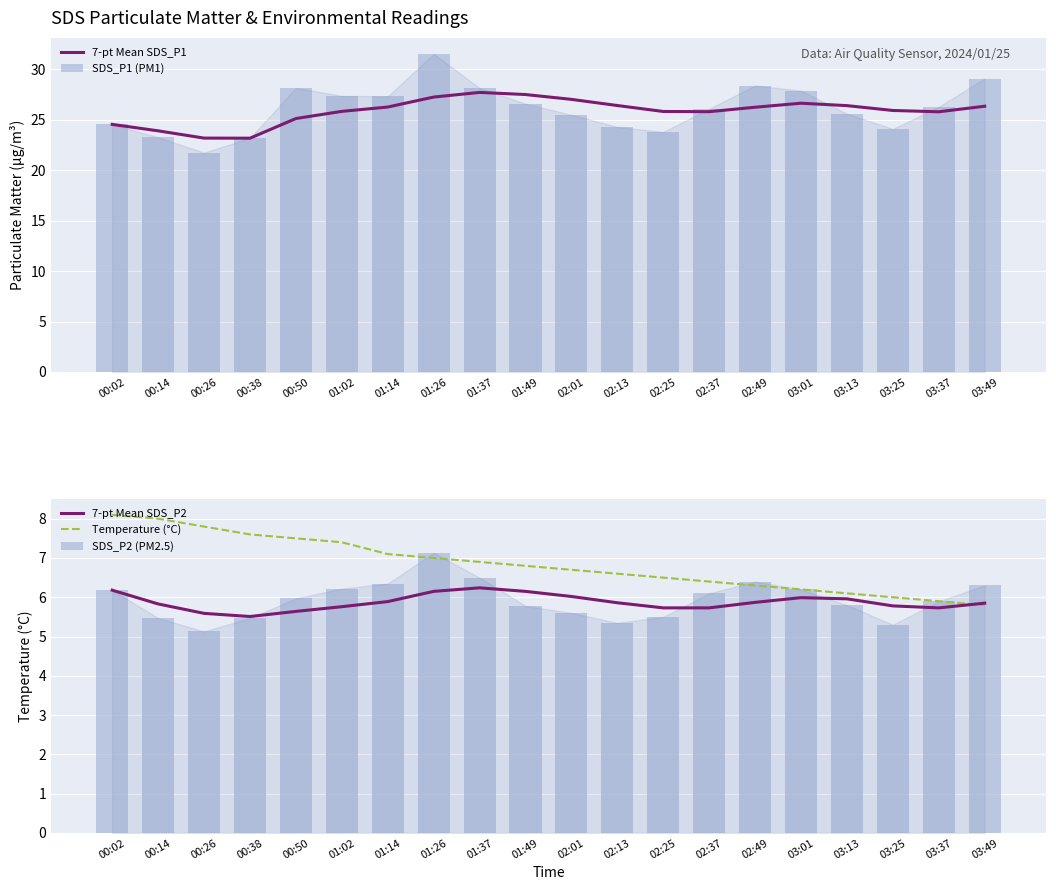

Reading left to right, extract all data points from this chart.

7-pt Mean SDS_P1: 00:02=24.6	00:14=23.9	00:26=23.2	00:38=23.2	00:50=25.1	01:02=25.8	01:14=26.3	01:26=27.3	01:37=27.7	01:49=27.5	02:01=27.0	02:13=26.4	02:25=25.8	02:37=25.8	02:49=26.2	03:01=26.6	03:13=26.4	03:25=25.9	03:37=25.8	03:49=26.4
SDS_P1 (PM1): 00:02=24.6	00:14=23.3	00:26=21.8	00:38=23.2	00:50=28.2	01:02=27.4	01:14=27.3	01:26=31.6	01:37=28.1	01:49=26.6	02:01=25.5	02:13=24.3	02:25=23.8	02:37=26.1	02:49=28.4	03:01=27.9	03:13=25.6	03:25=24.1	03:37=26.3	03:49=29.1
7-pt Mean SDS_P2: 00:02=6.2	00:14=5.8	00:26=5.6	00:38=5.5	00:50=5.6	01:02=5.8	01:14=5.9	01:26=6.2	01:37=6.2	01:49=6.2	02:01=6.0	02:13=5.9	02:25=5.7	02:37=5.7	02:49=5.9	03:01=6.0	03:13=6.0	03:25=5.8	03:37=5.7	03:49=5.8
Temperature (°C): 00:02=8.1	00:14=8.0	00:26=7.8	00:38=7.6	00:50=7.5	01:02=7.4	01:14=7.1	01:26=7.0	01:37=6.9	01:49=6.8	02:01=6.7	02:13=6.6	02:25=6.5	02:37=6.4	02:49=6.3	03:01=6.2	03:13=6.1	03:25=6.0	03:37=5.9	03:49=5.8
SDS_P2 (PM2.5): 00:02=6.2	00:14=5.5	00:26=5.1	00:38=5.5	00:50=6.0	01:02=6.2	01:14=6.3	01:26=7.1	01:37=6.5	01:49=5.8	02:01=5.6	02:13=5.3	02:25=5.5	02:37=6.1	02:49=6.4	03:01=6.2	03:13=5.8	03:25=5.3	03:37=5.9	03:49=6.3